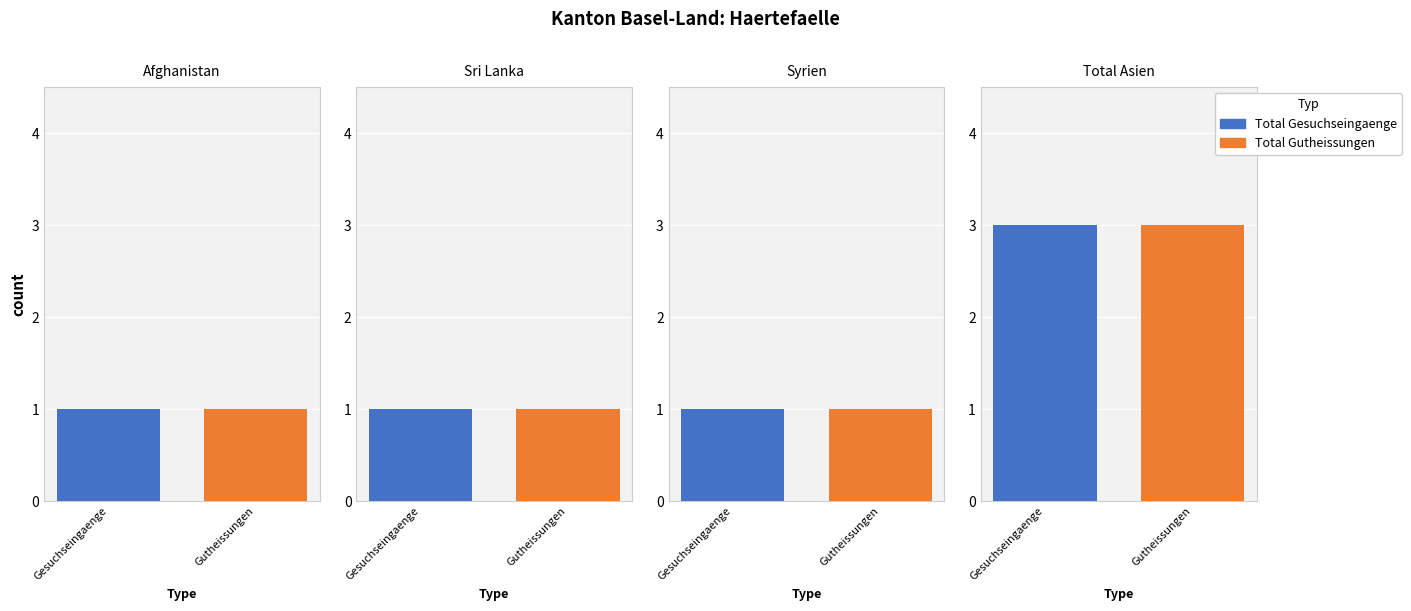

Rank the categories by Total Gesuchseingaenge value from lowest to highest.

Afghanistan, Sri Lanka, Syrien, Total Asien